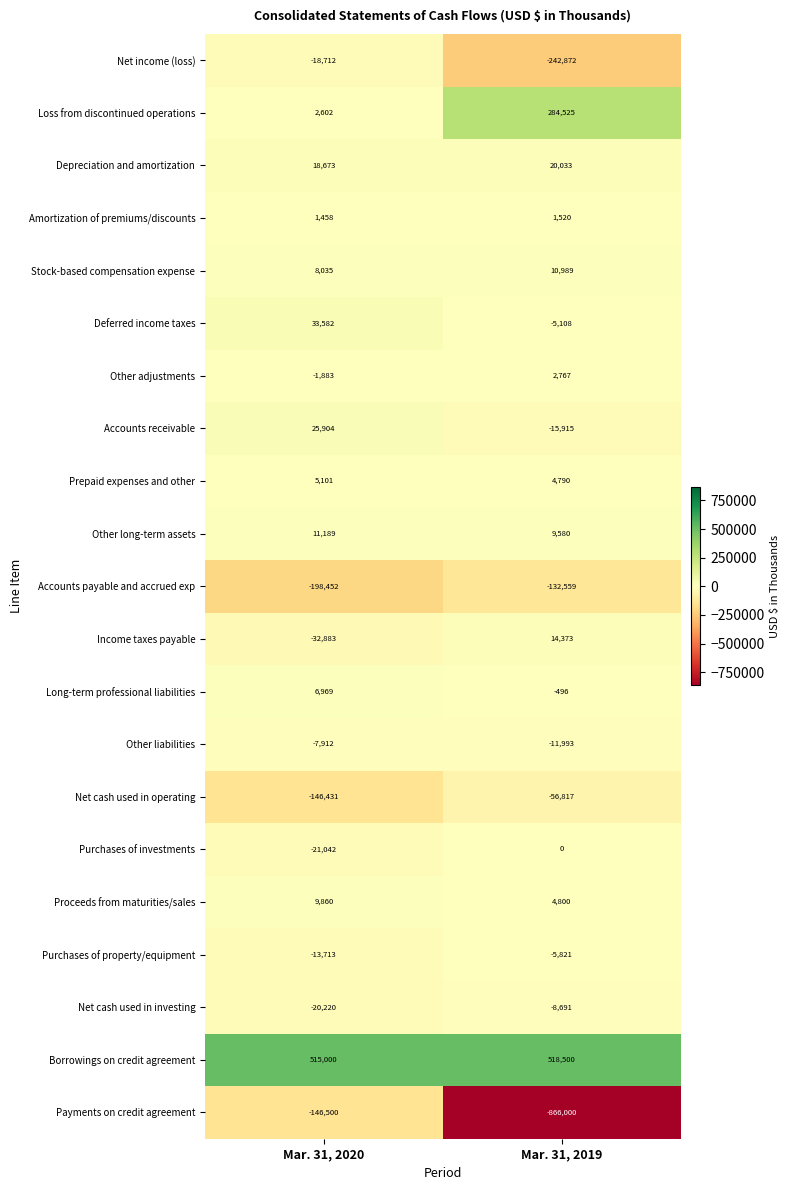

What is the smallest value displayed?

-866000